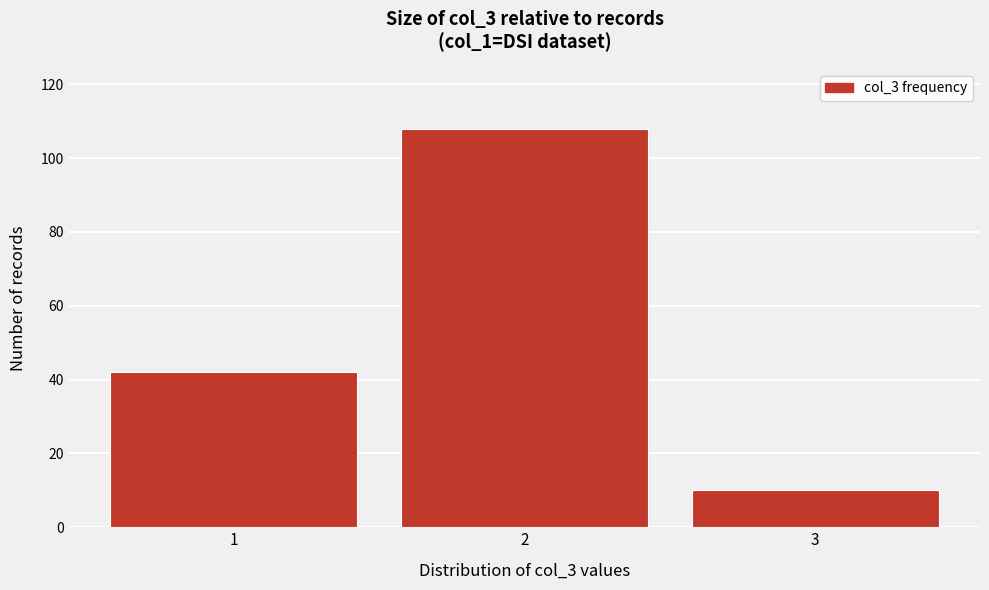

How tall is the bar that spans 2.5 to 3.5 on the x-axis? The values are not printed on the chart, so give them approximately, as read against the axis.

10